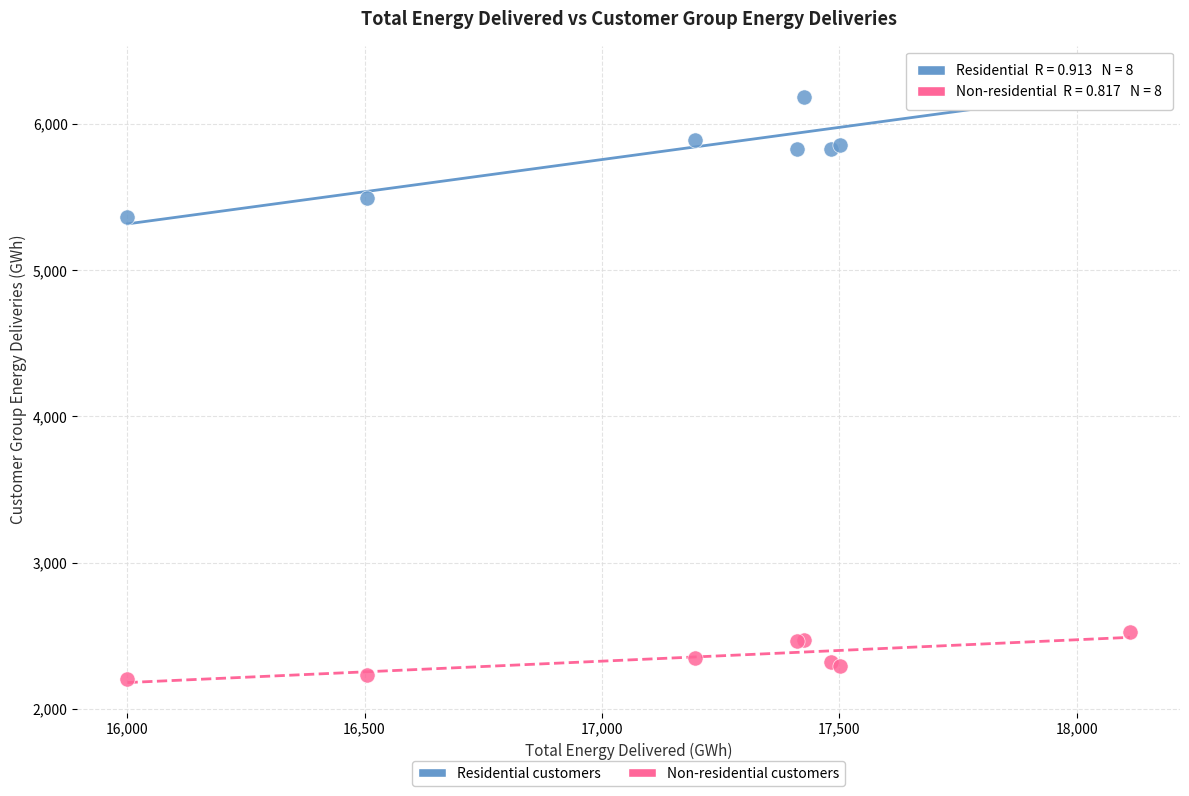

Which series contains the lowest Y value?

Non-residential customers